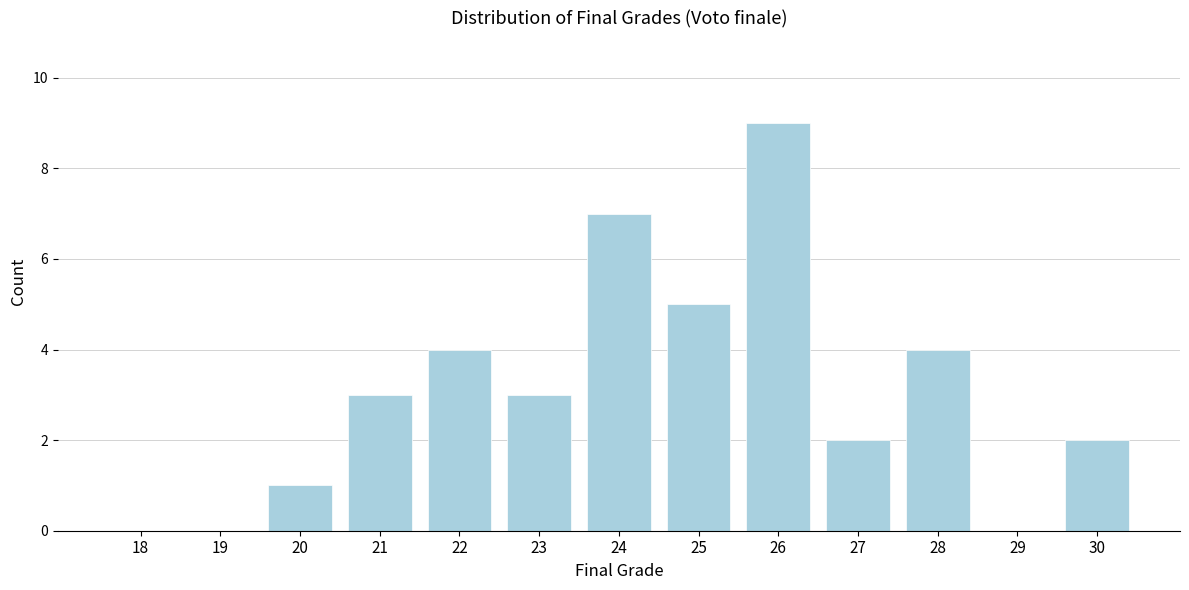

Reading left to right, list all the values displayed in this chart.

18=0	19=0	20=1	21=3	22=4	23=3	24=7	25=5	26=9	27=2	28=4	29=0	30=2